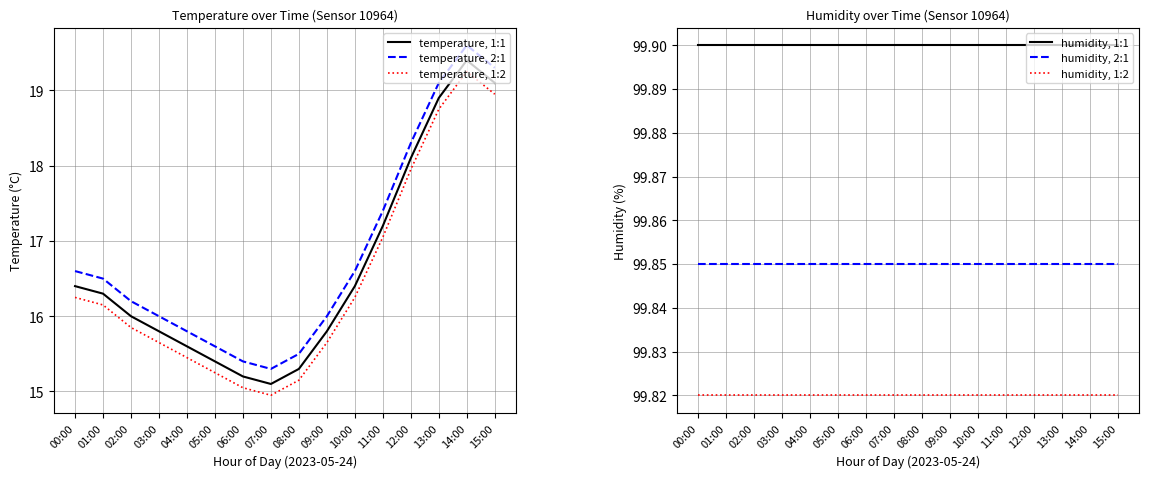

What is the average value of the temperature, 1:2 series?

16.5